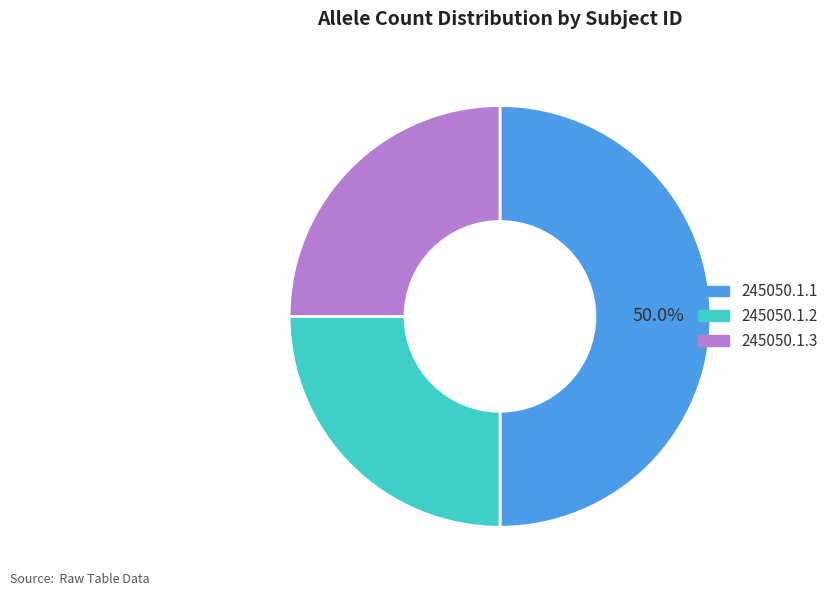

Do 245050.1.3 and 245050.1.1 together represent more than half of the pie?

Yes